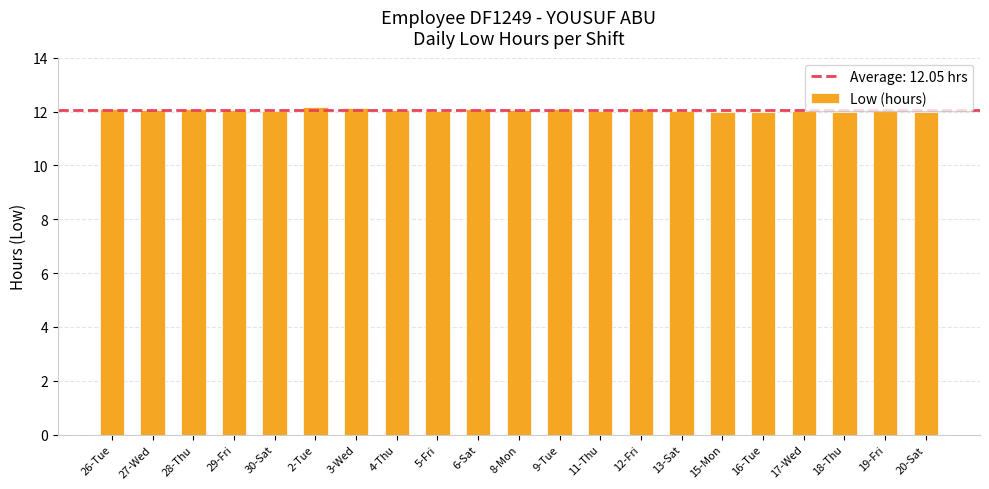

What is the sum of the values at 28-Thu and 30-Sat?

24.1